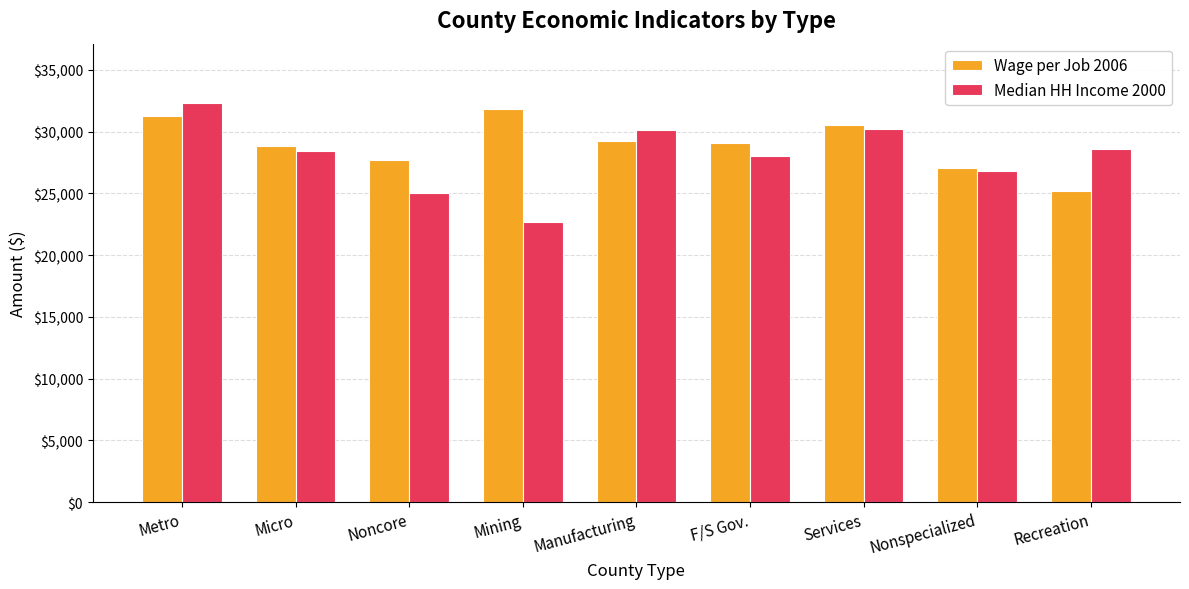

List the series in order of their overall mean, lowest first.

Median HH Income 2000, Wage per Job 2006